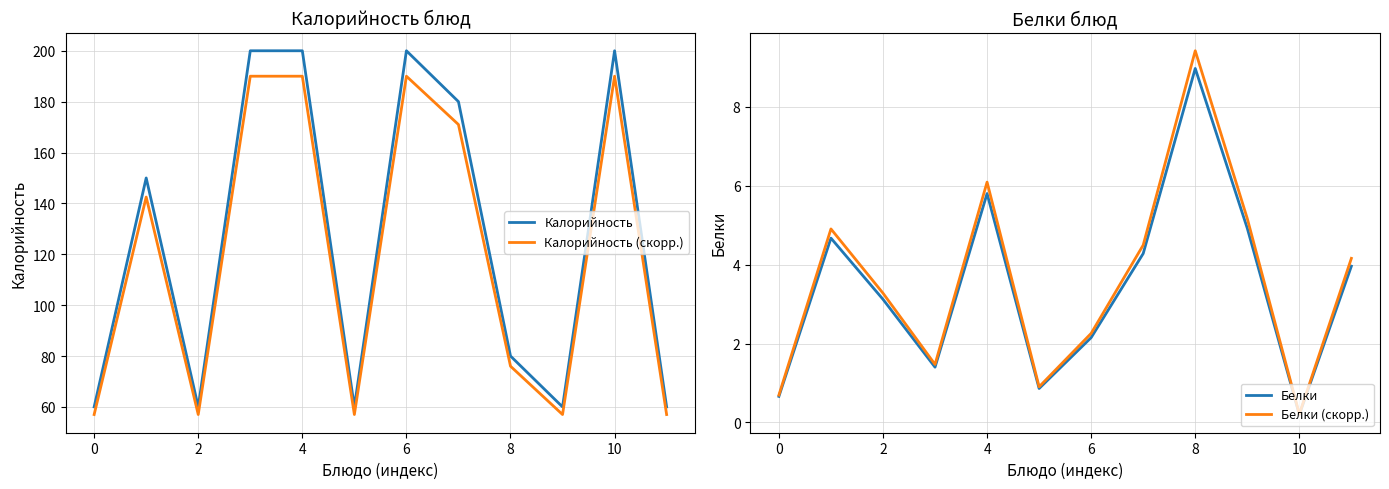

Is it true that Белки equals 4.0 at 11?

True